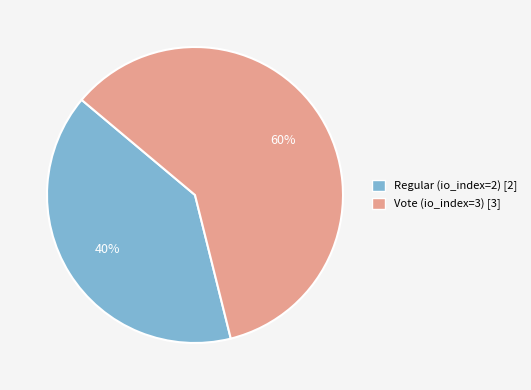

To the nearest percent, what is the combined percentage of Regular (io_index=2) and Vote (io_index=3)?

100%